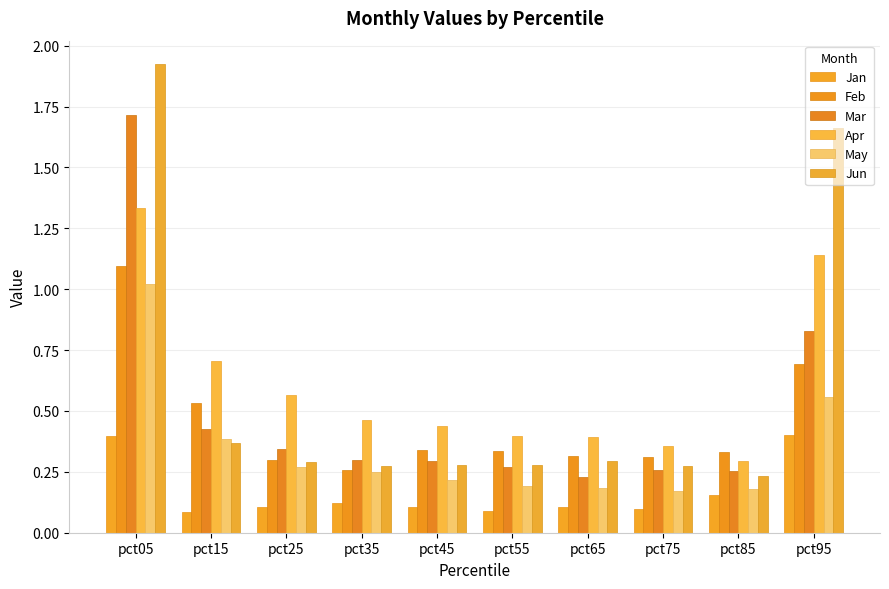

What is the value of the Mar bar at the 1st from the left?

1.7